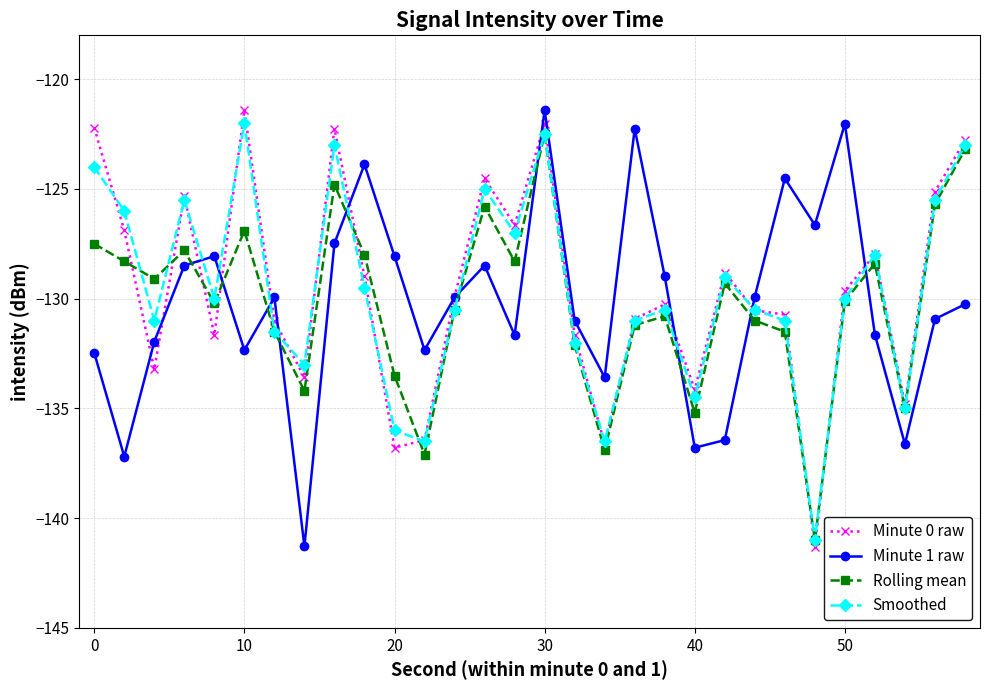

What is the value of the Minute 0 raw point at the 30th from the left?

-122.8